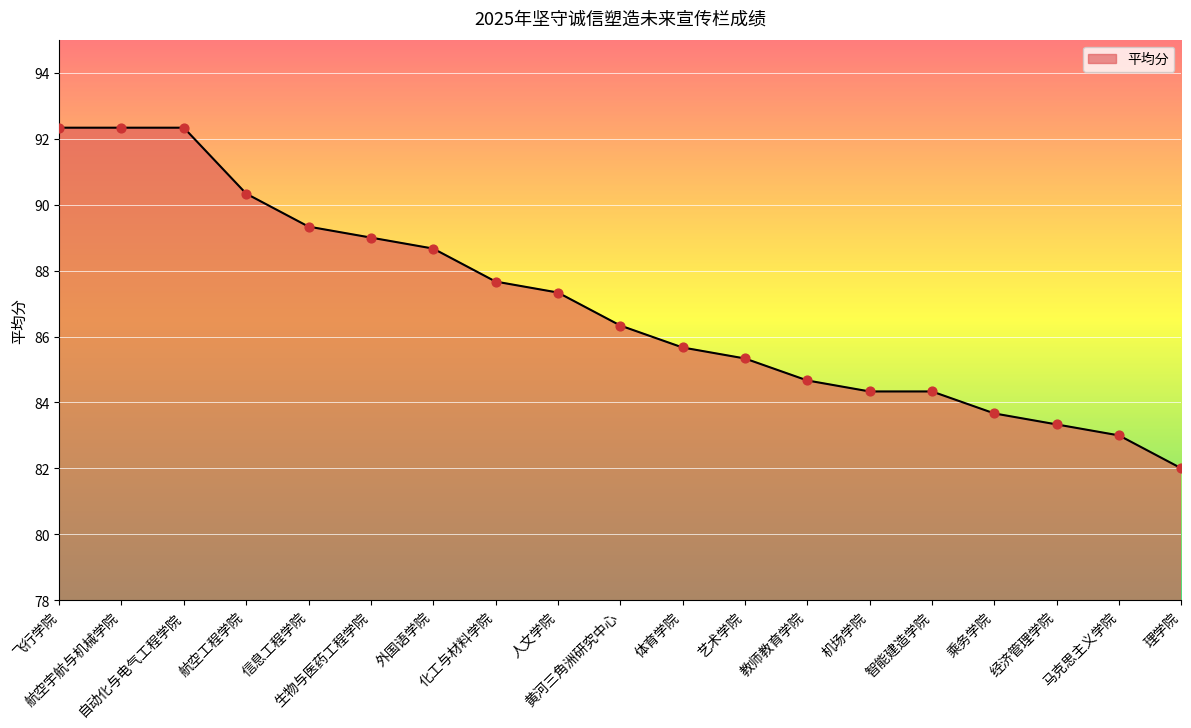

What is the ratio of the value at 外国语学院 to the value at 生物与医药工程学院?

1.0